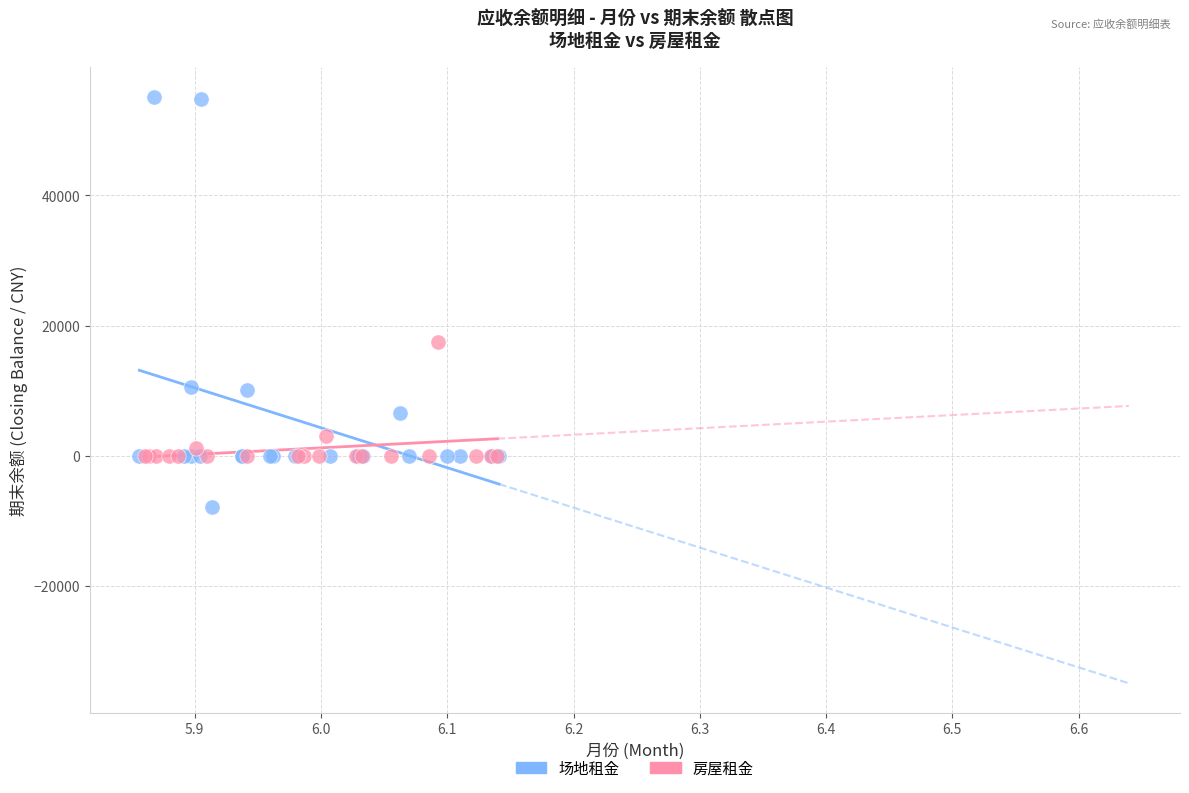

Which series contains the lowest Y value?

场地租金